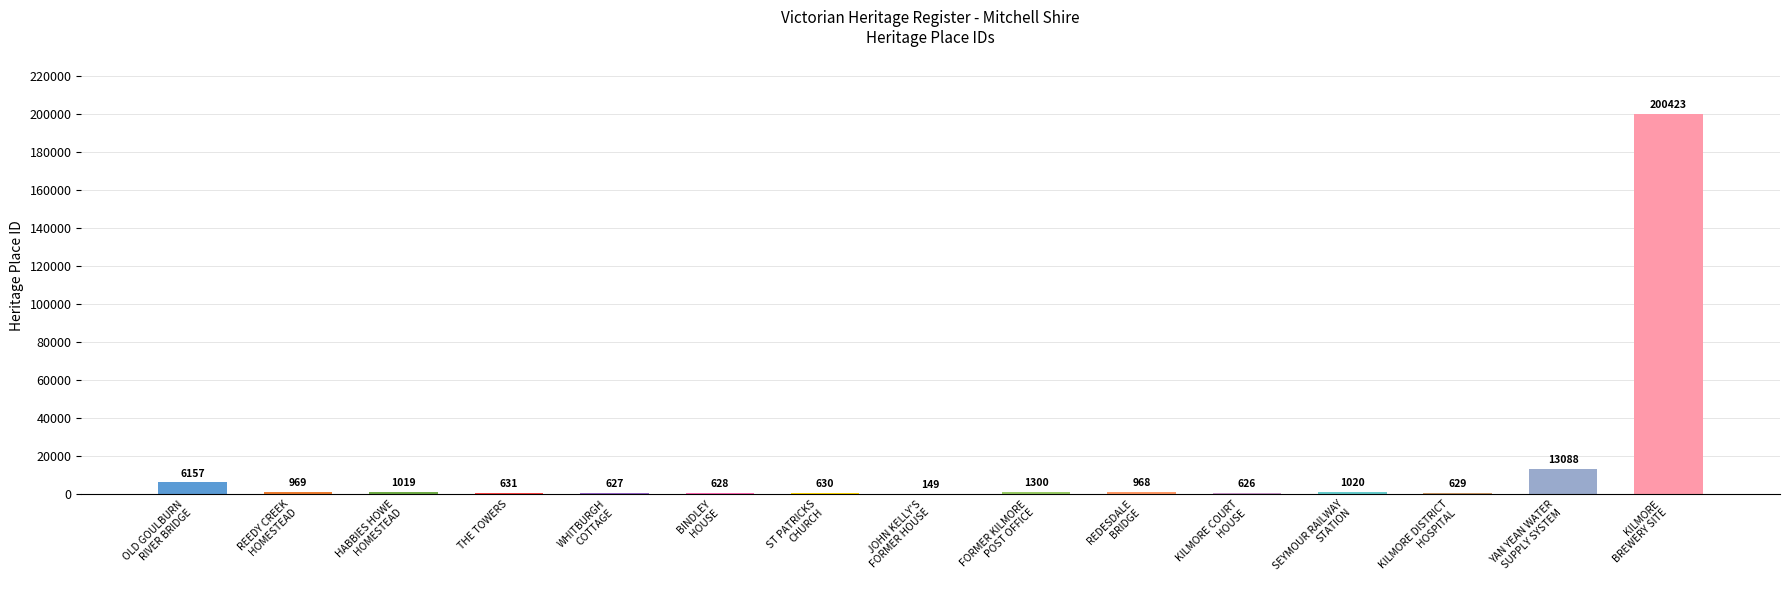

What is the maximum value shown in the chart?

200423